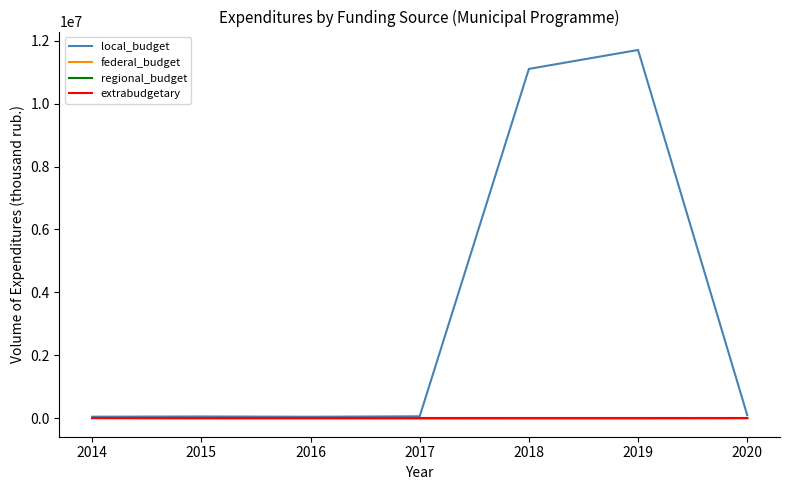

What is the total value across all series at 2015?

69860.8